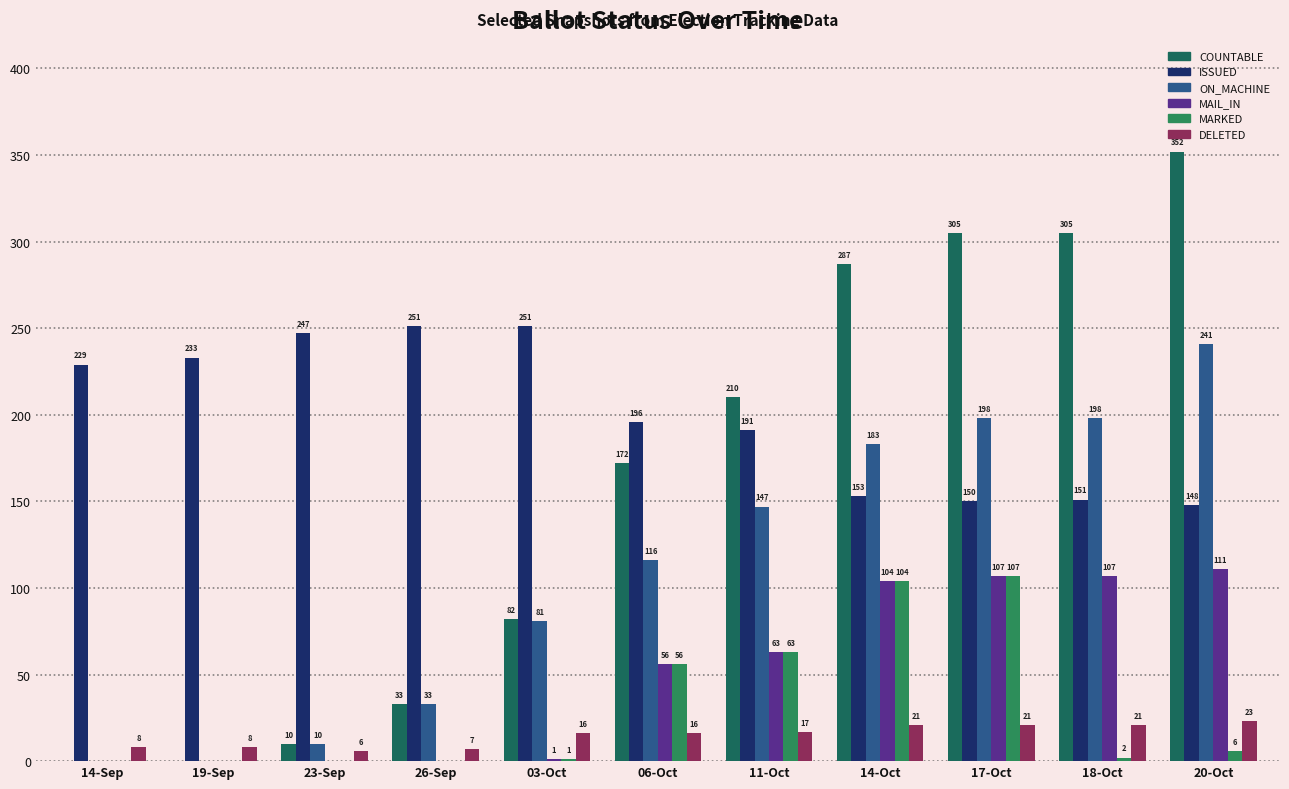

Reading left to right, transcribe all the data shown in this chart.

COUNTABLE: 0	0	10	33	82	172	210	287	305	305	352
ISSUED: 229	233	247	251	251	196	191	153	150	151	148
ON_MACHINE: 0	0	10	33	81	116	147	183	198	198	241
MAIL_IN: 0	0	0	0	1	56	63	104	107	107	111
MARKED: 0	0	0	0	1	56	63	104	107	2	6
DELETED: 8	8	6	7	16	16	17	21	21	21	23